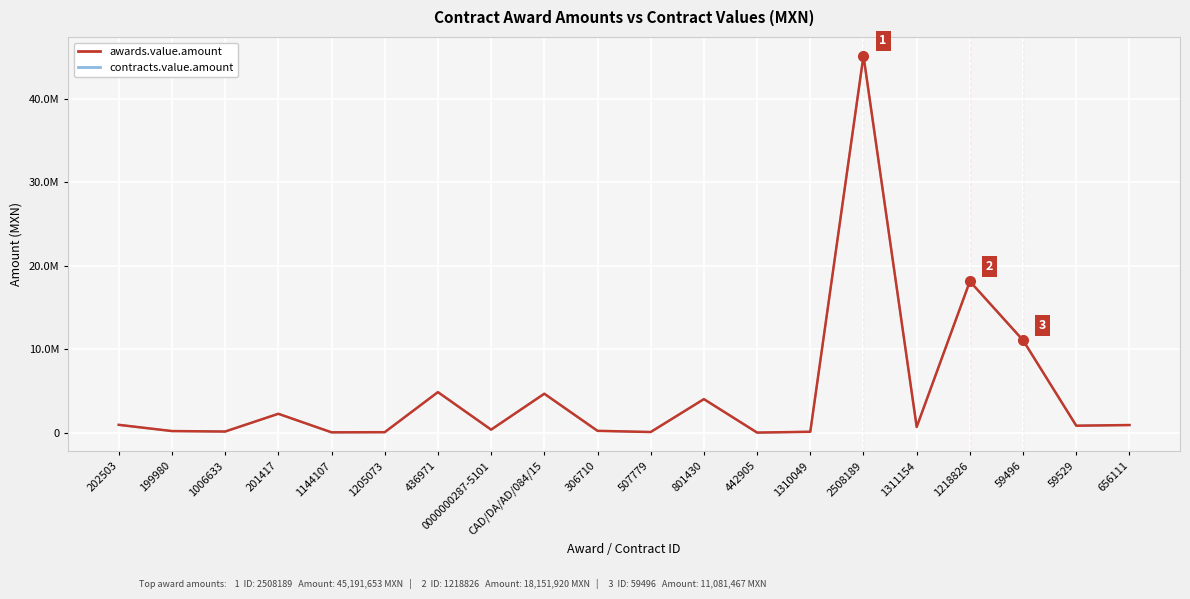

What is the average value of the awards.value.amount series?

4746030.9